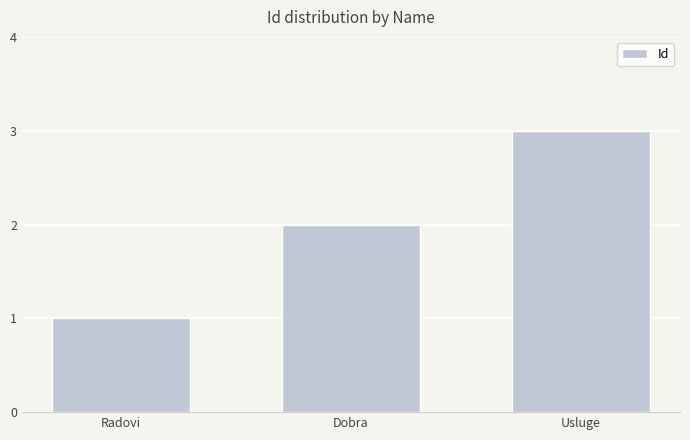

What is the value of the 2nd bar from the left?

2